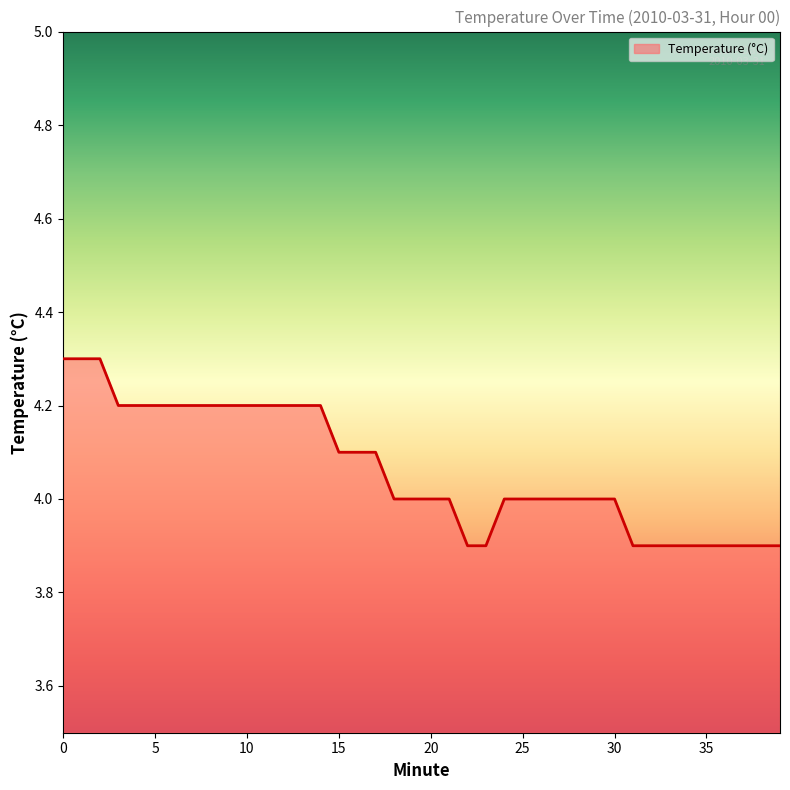

What is the minimum value shown in the chart?

3.9